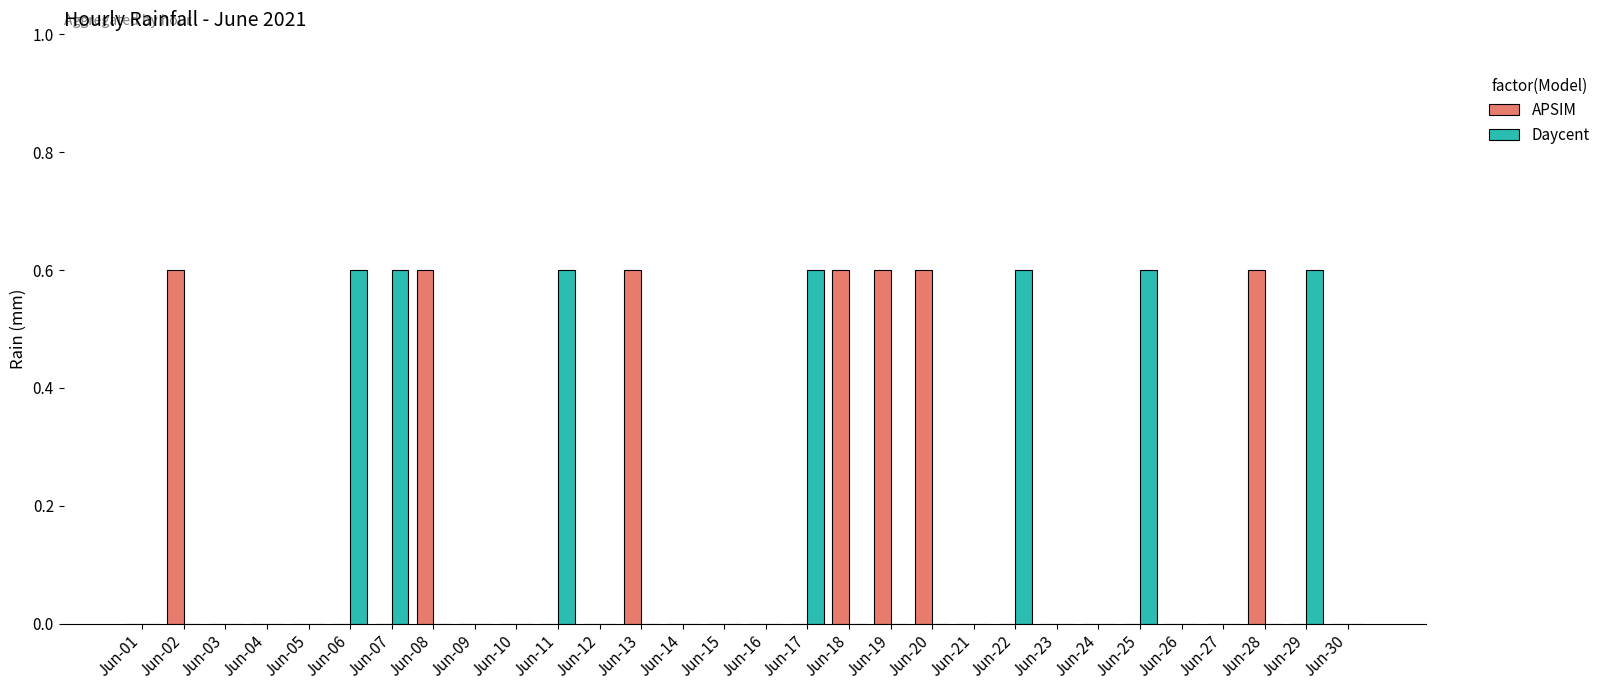

Is it true that APSIM equals 0.0 at Jun-23?

True